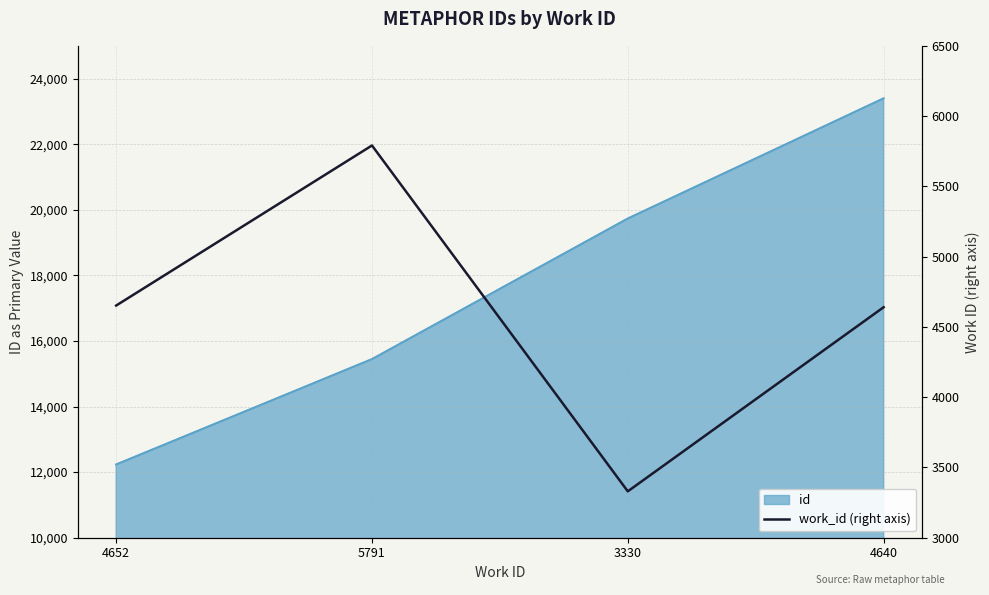

At which category does the chart reach its minimum across all series?

3330